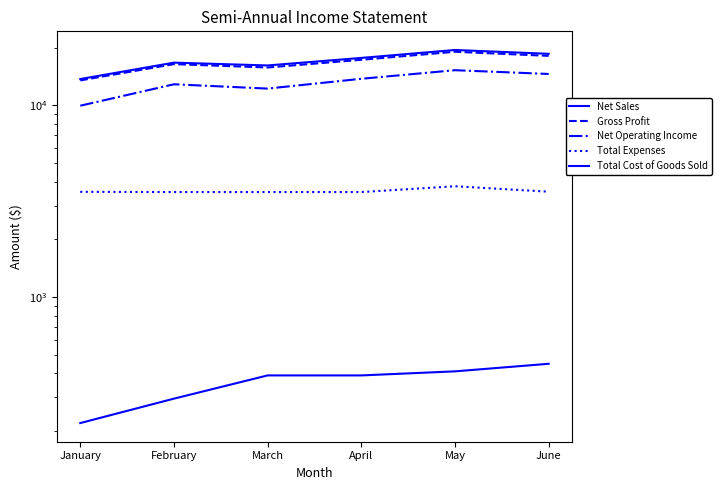

What is the value of the Net Sales point at the 2nd from the left?

16710.0